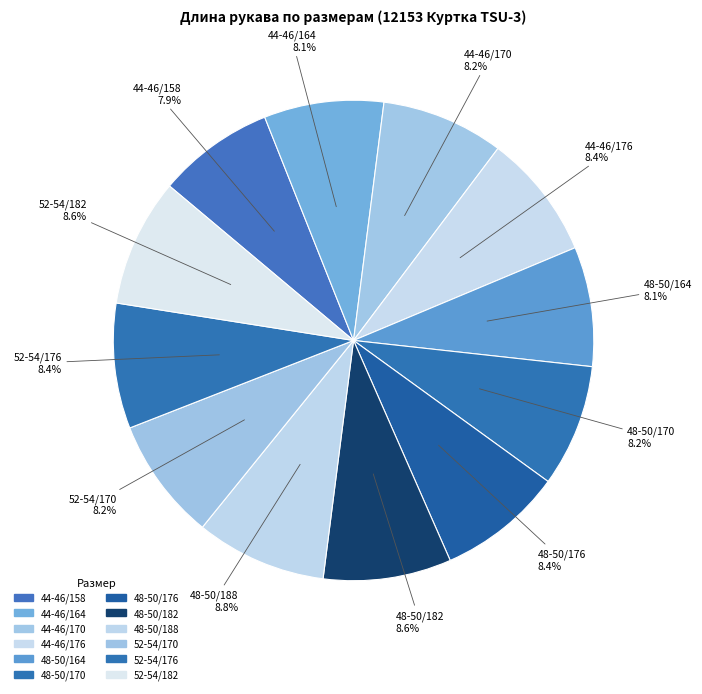

Is there any slice that represents more than half of the pie?

No